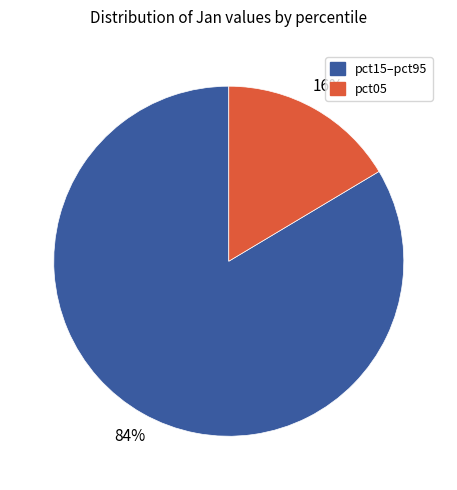

Is there a majority slice in this chart?

Yes